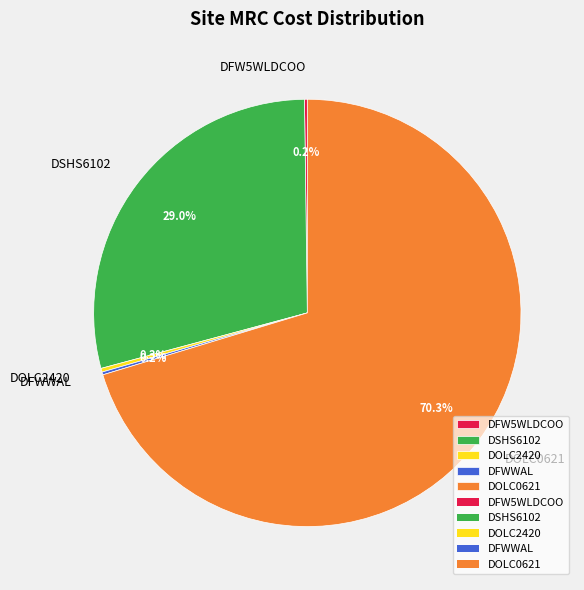

What portion of the pie excludes DOLC0621?

29.7%